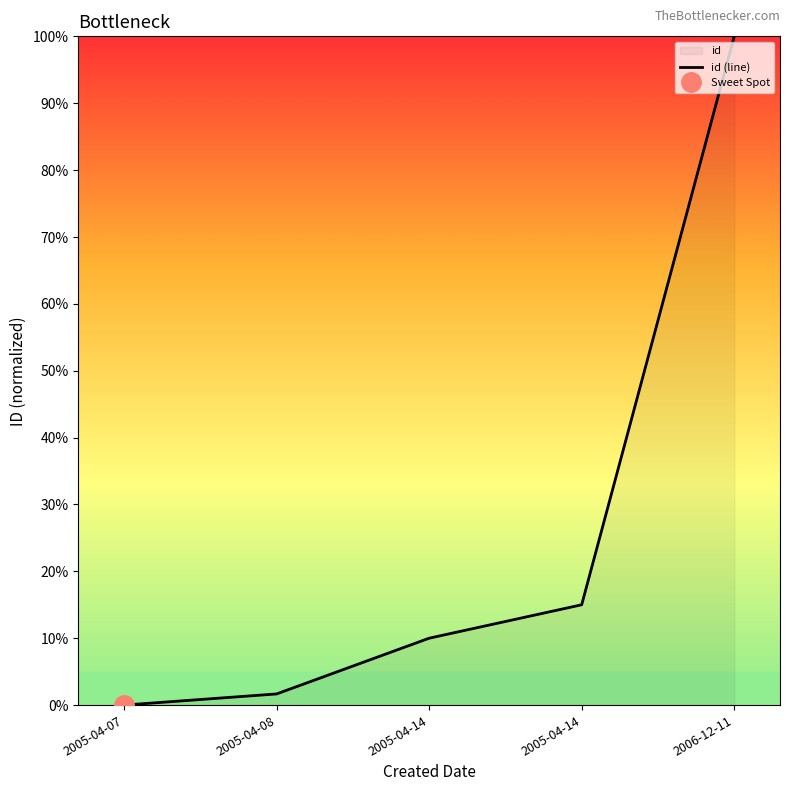

True or false: the data has more than 0 interior local peaks.

False